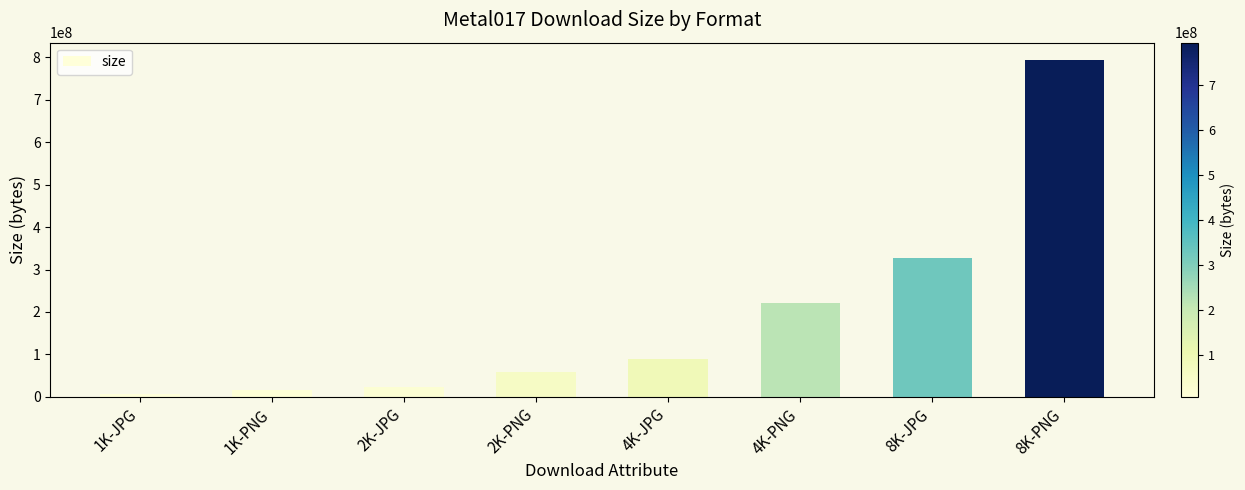

Which label corresponds to the largest value in the chart?

8K-PNG